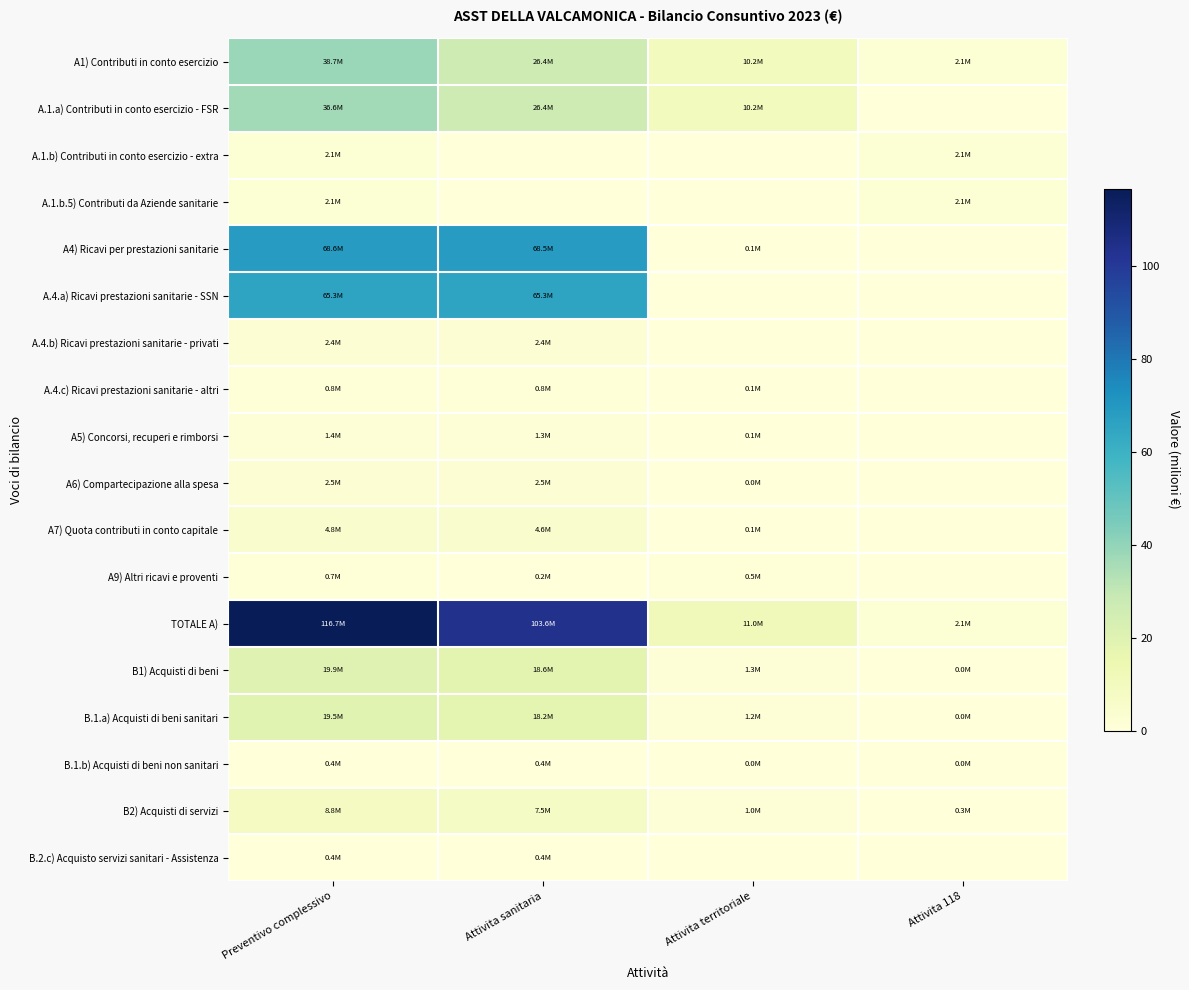

What is the total value across all series at Attivita 118?

8.6